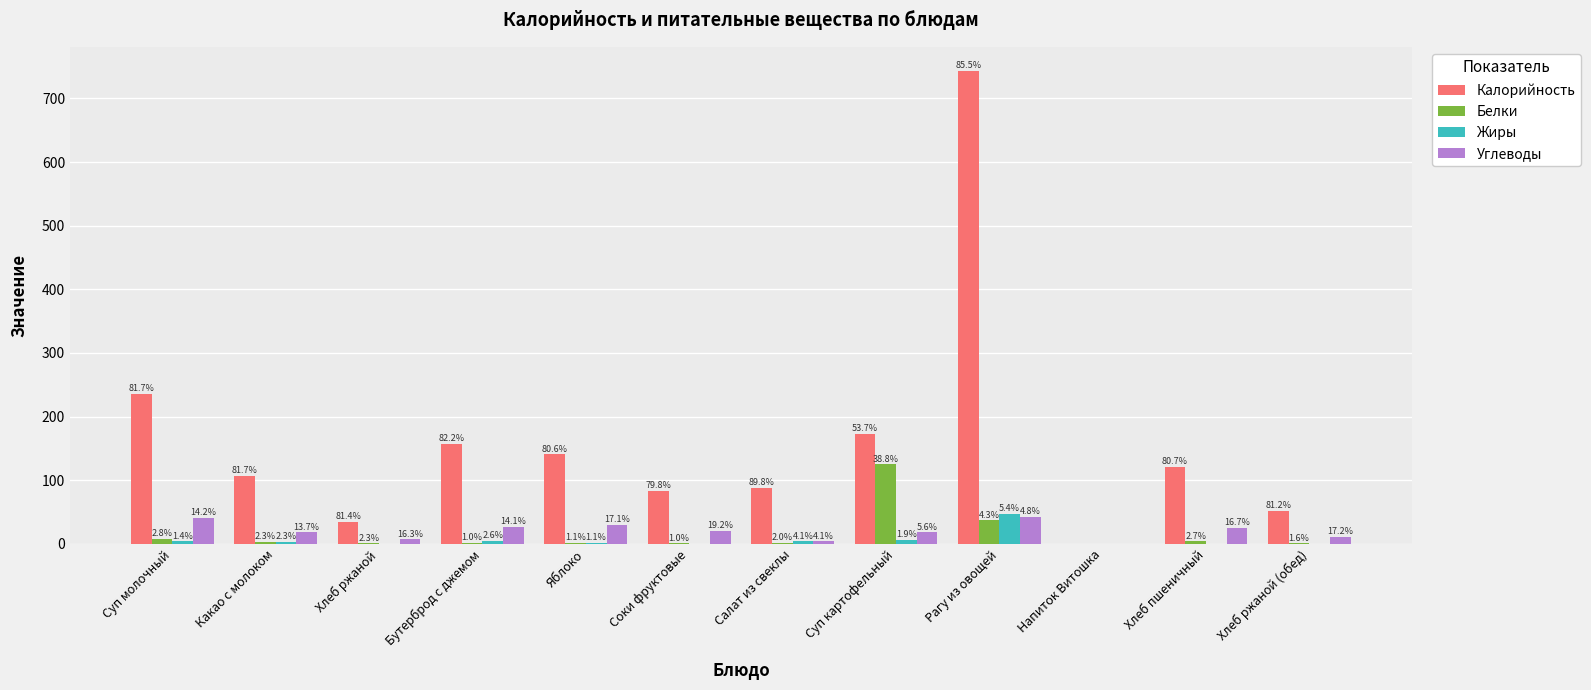

What are all the series names shown in the legend?

Калорийность, Белки, Жиры, Углеводы